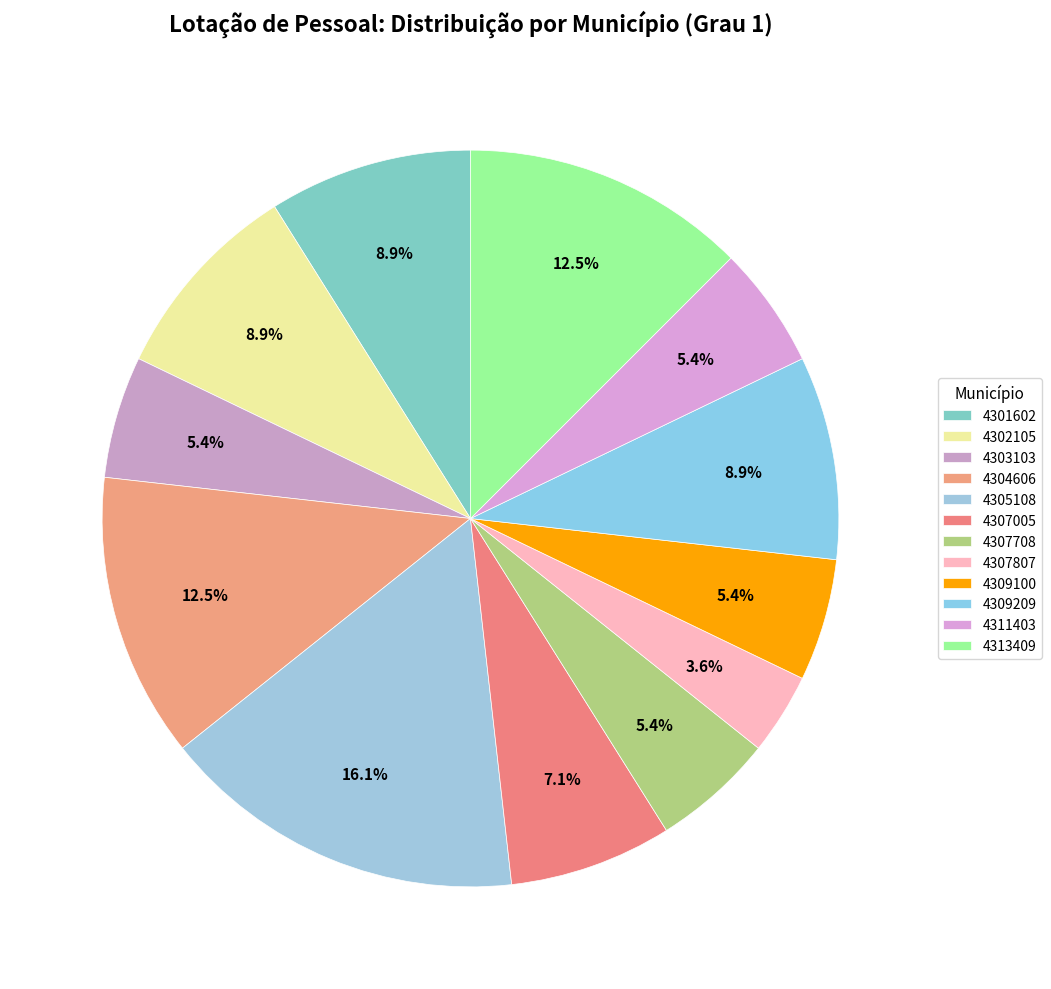

What is the change in value from 4303103 to 4307005?

+1